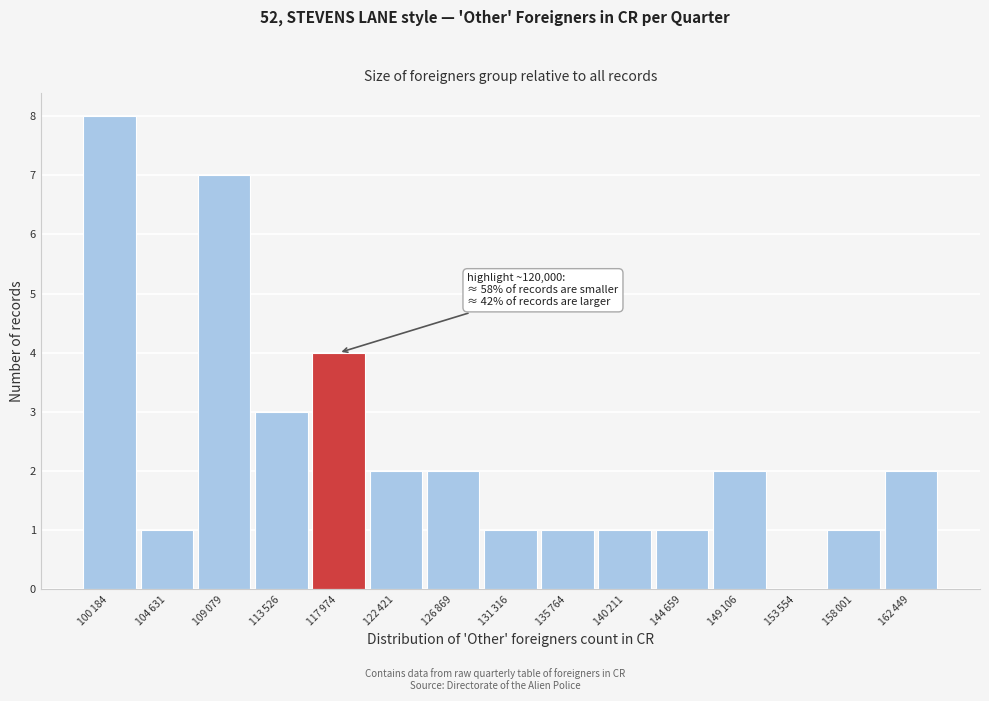

What is the sum of all values?

36